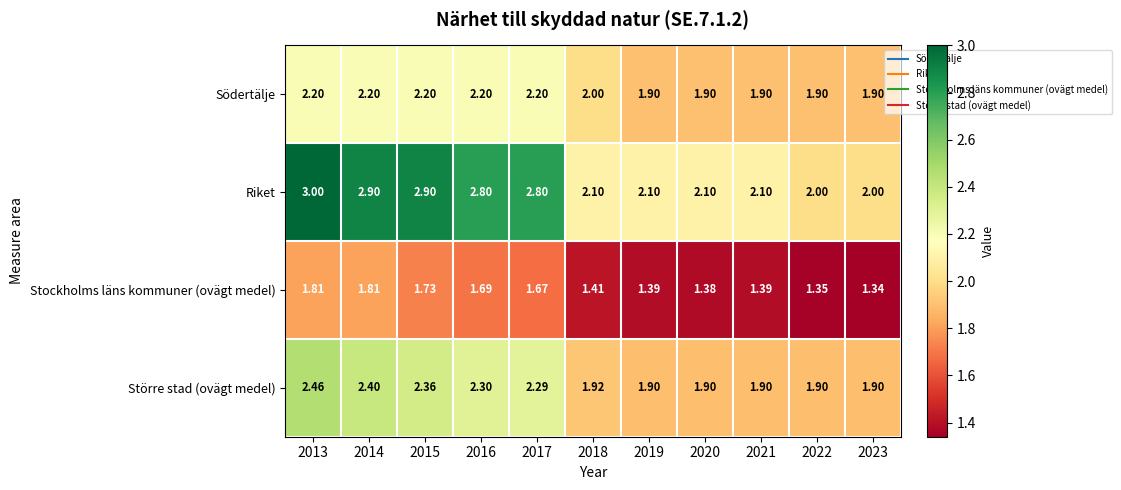

Between 2013 and 2016, which series saw the biggest shift?

Riket